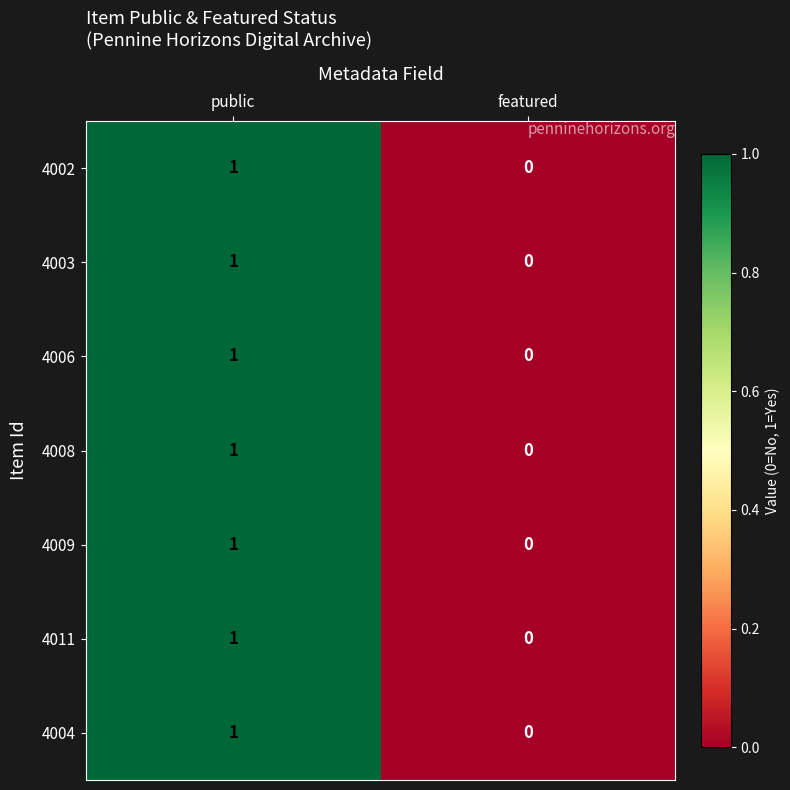

At which category is the sum across all series the highest?

public